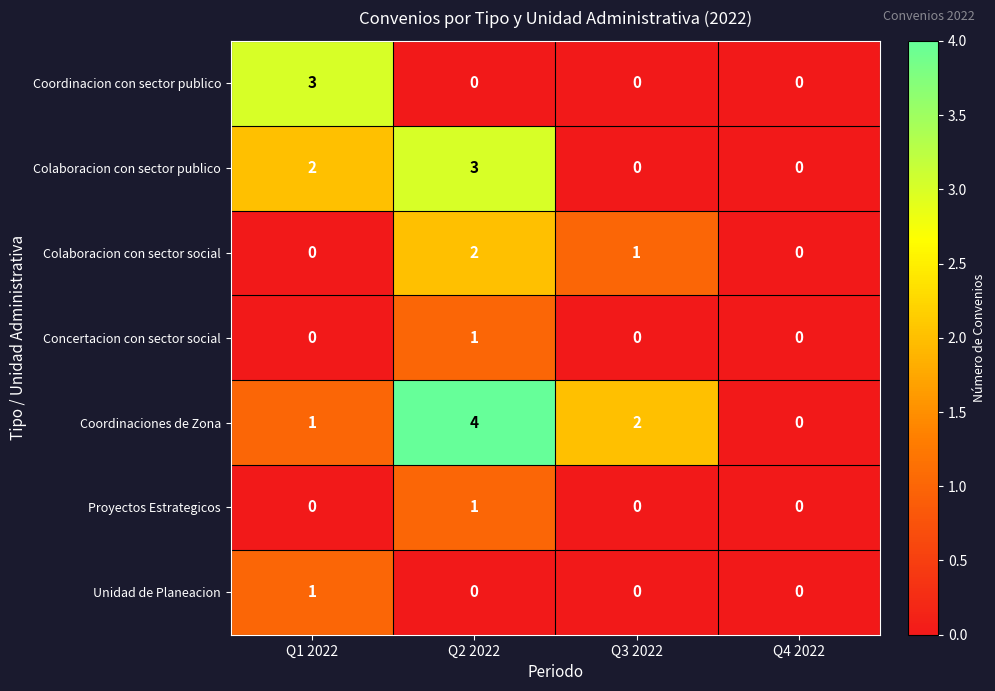

Count the number of data series in this chart.

7